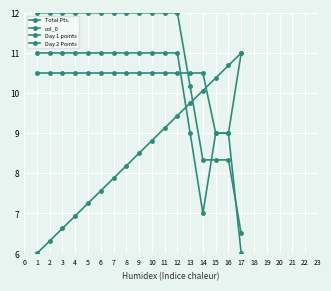

What is the difference between the second highest and minimum values in the Total Pts. series?

5.5